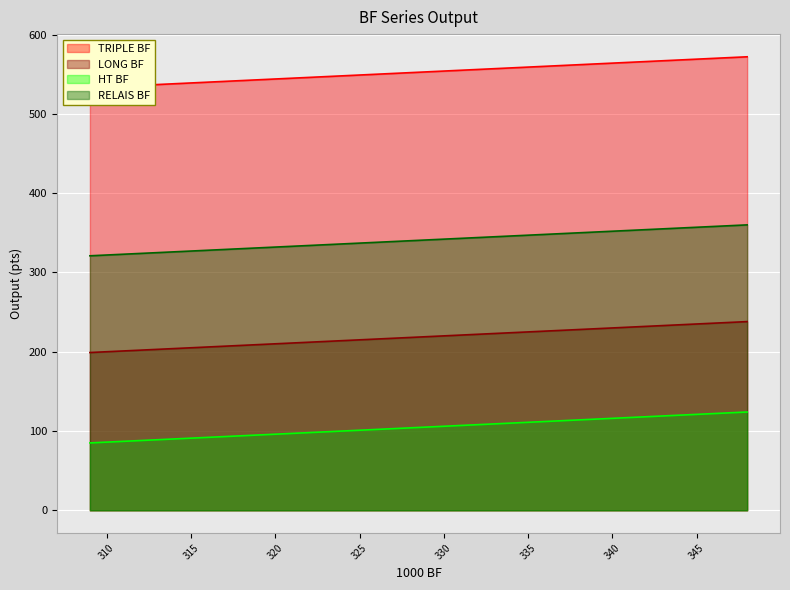

The value of LONG BF at 335 is 351. True or false?

False